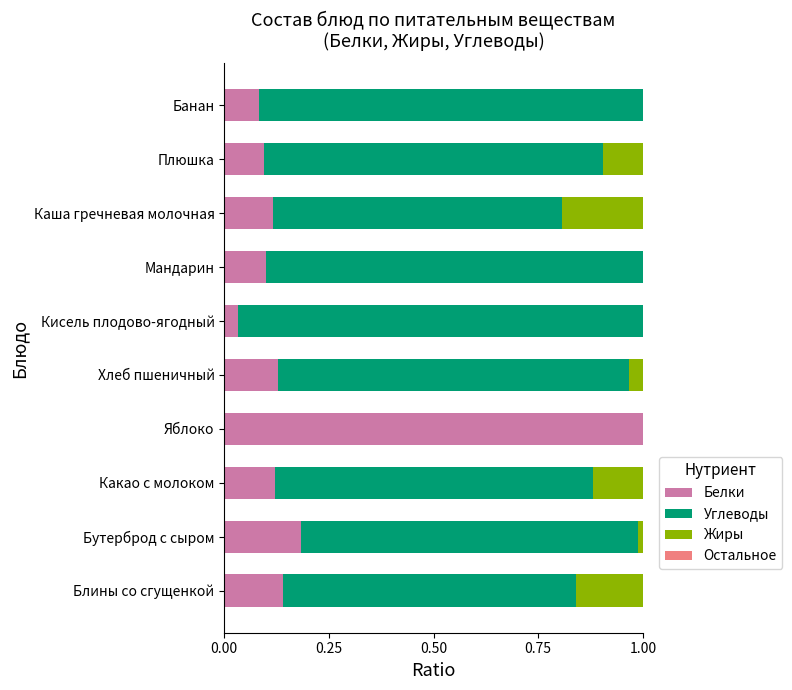

True or false: Белки has a value of 0.1 at Хлеб пшеничный.

True